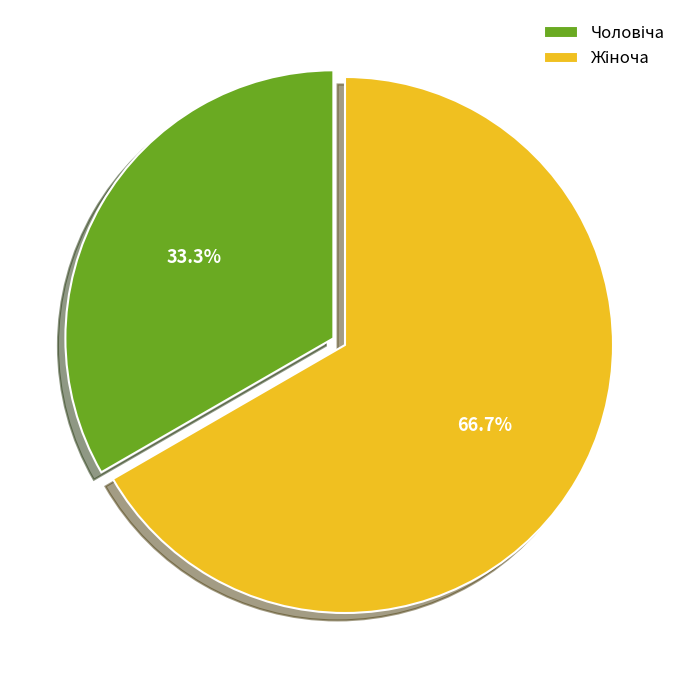

Is there a majority slice in this chart?

Yes